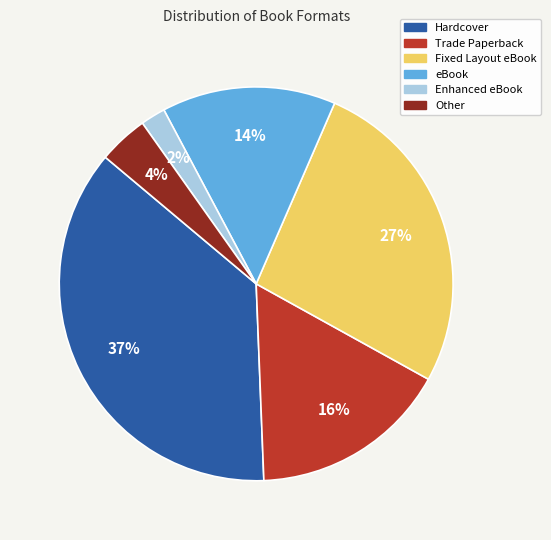

To the nearest percent, what is the difference between the largest and smallest slice percentages?

35%